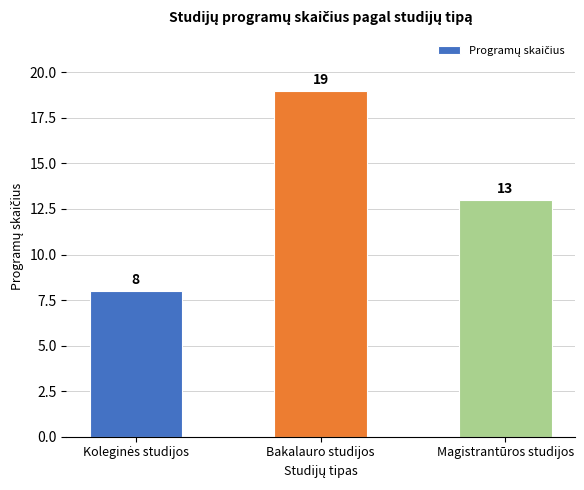

Reading left to right, what are all the values shown in this chart?

8	19	13